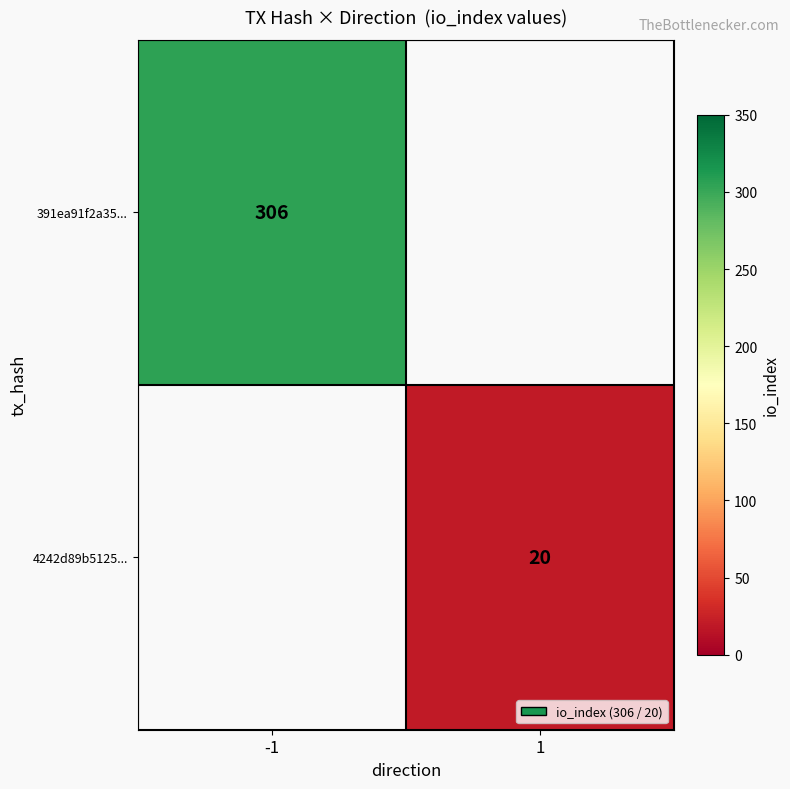

Is the value of 4242d89b5125... at 1 greater than the value of 391ea91f2a35... at -1?

No